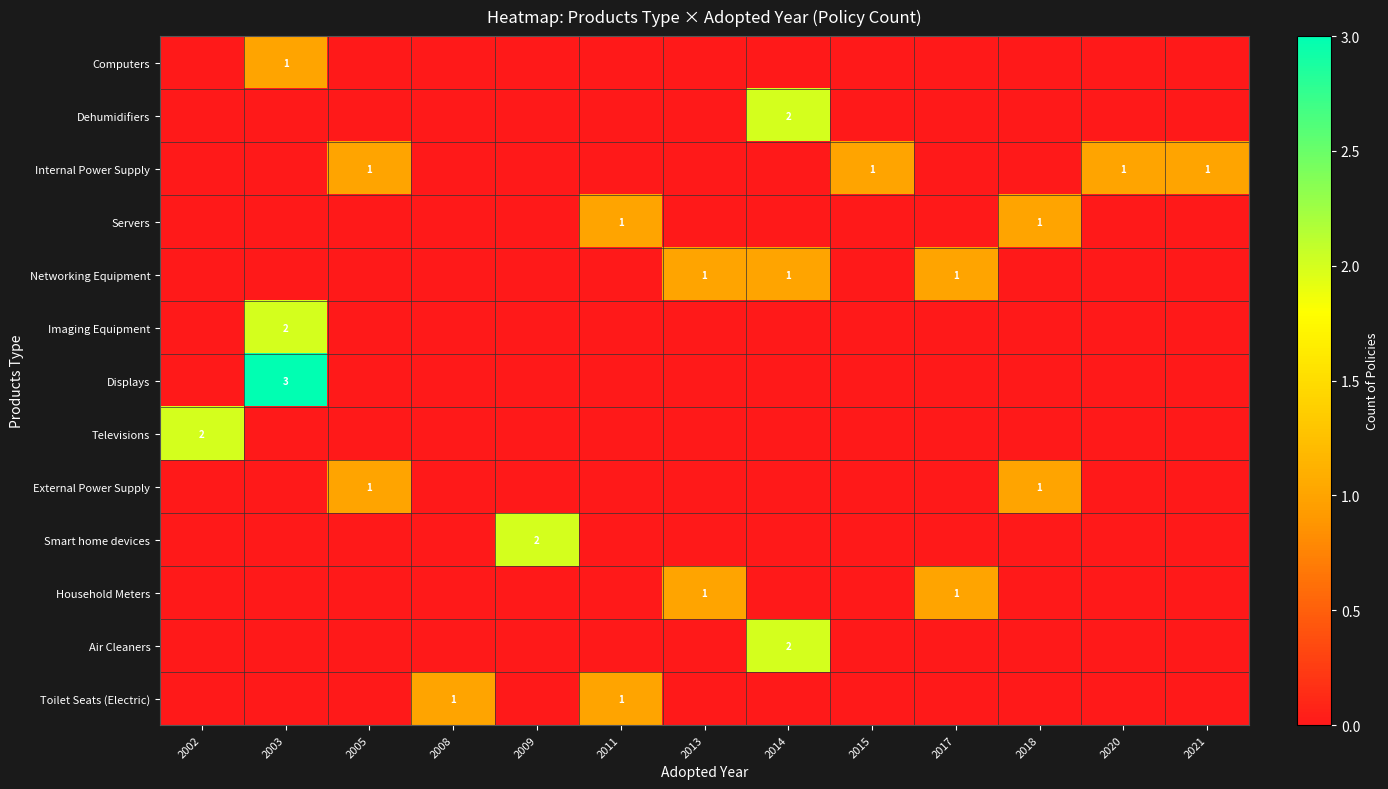

Is it true that Internal Power Supply equals 0 at 2021?

False